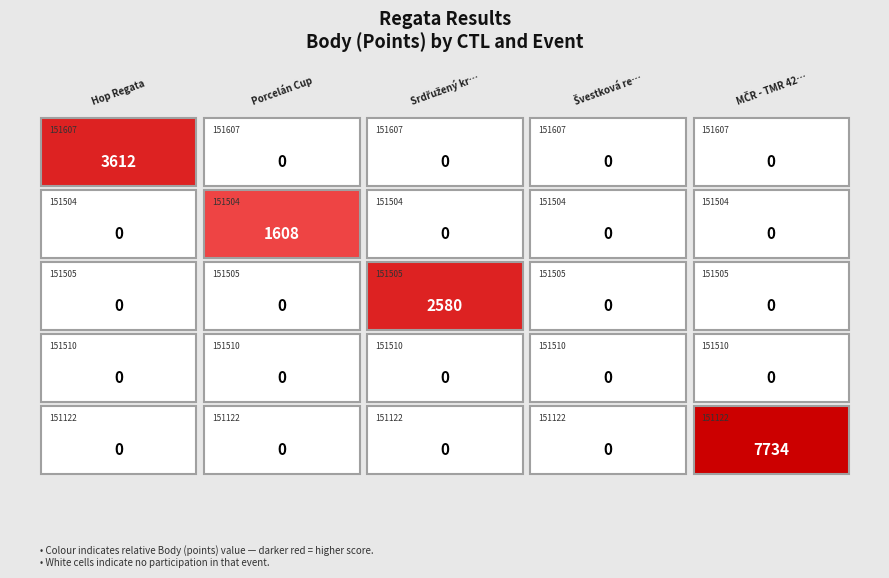

What is the difference between the maximum and minimum values in the 151505 series?

2580